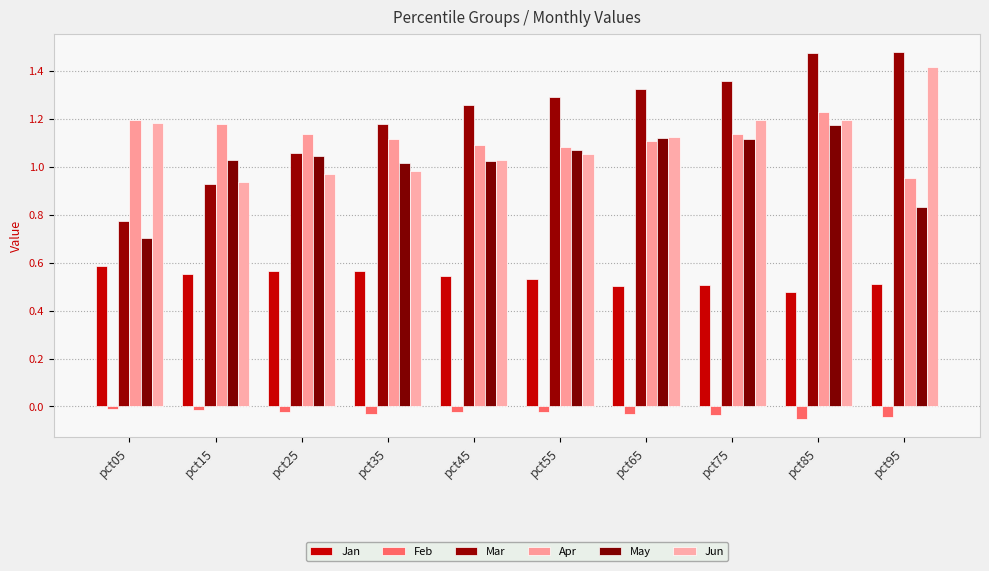

How many values in the May series are below 1?

2